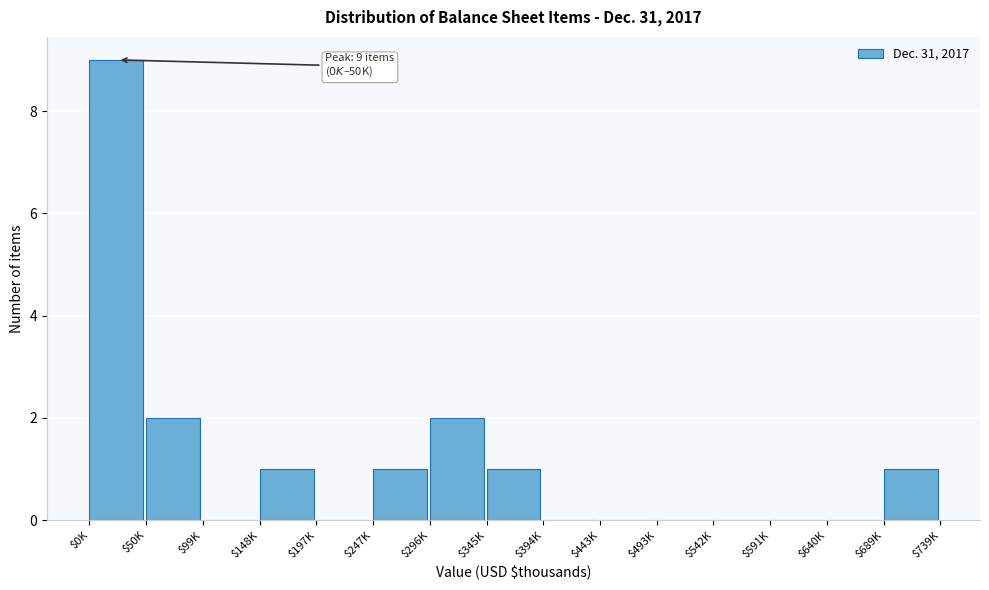

What is the sum of all values?

17